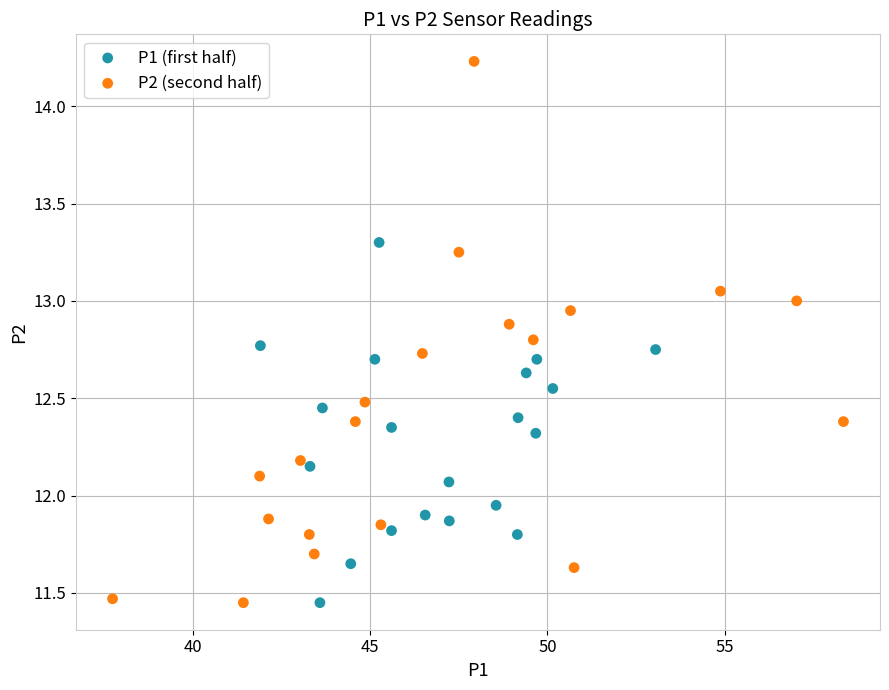

Which series reaches the maximum Y coordinate?

P2 (second half)